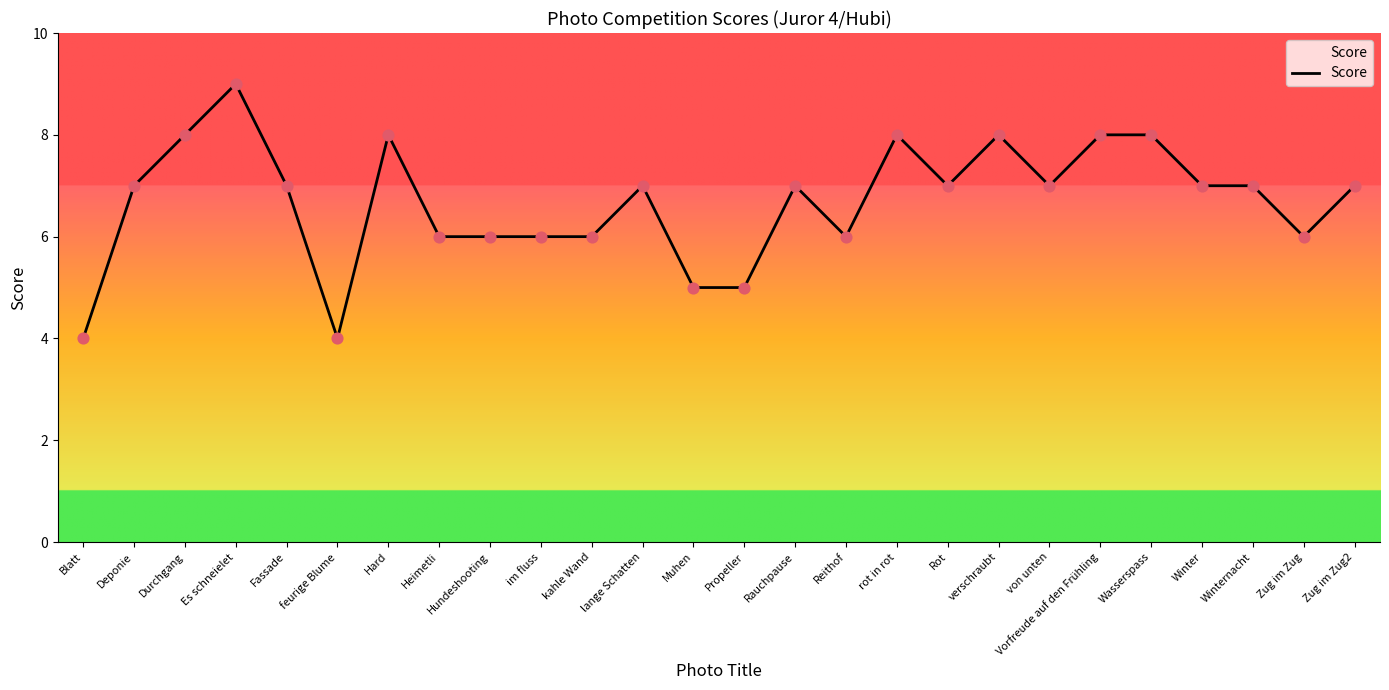

Which has a higher value, Winternacht or Hundeshooting?

Winternacht